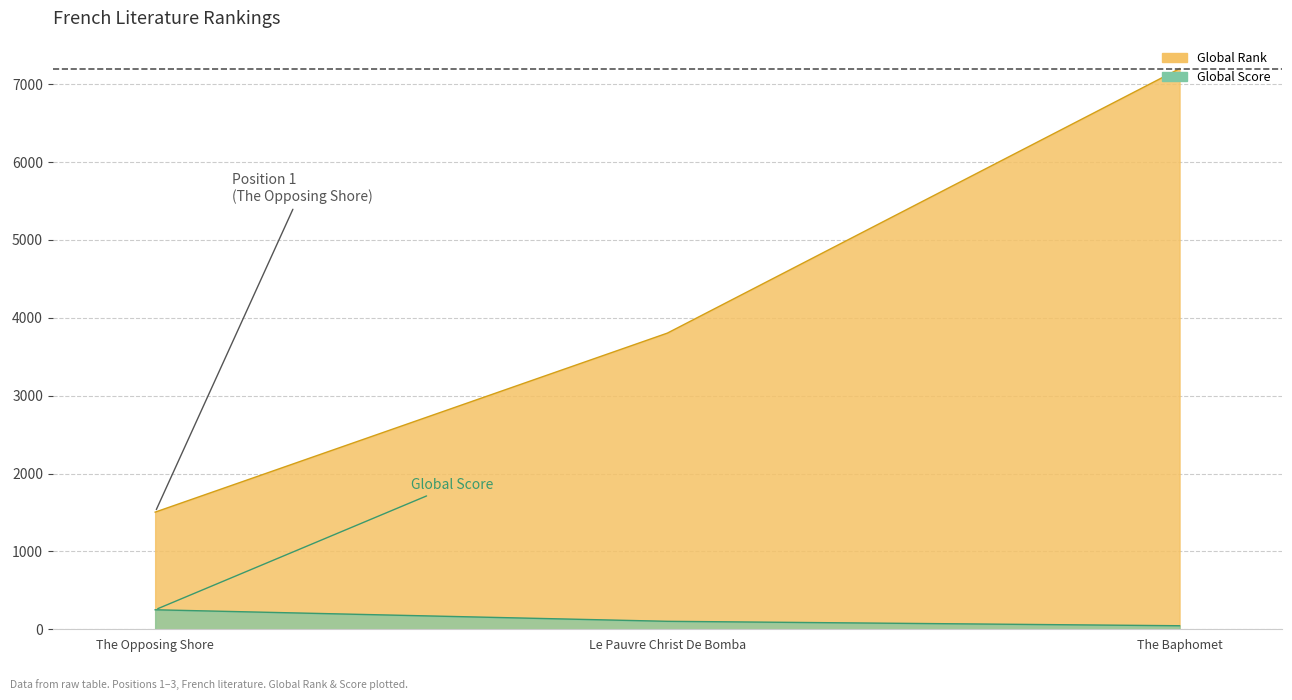

What is the total value across all series at Le Pauvre Christ De Bomba?

3905